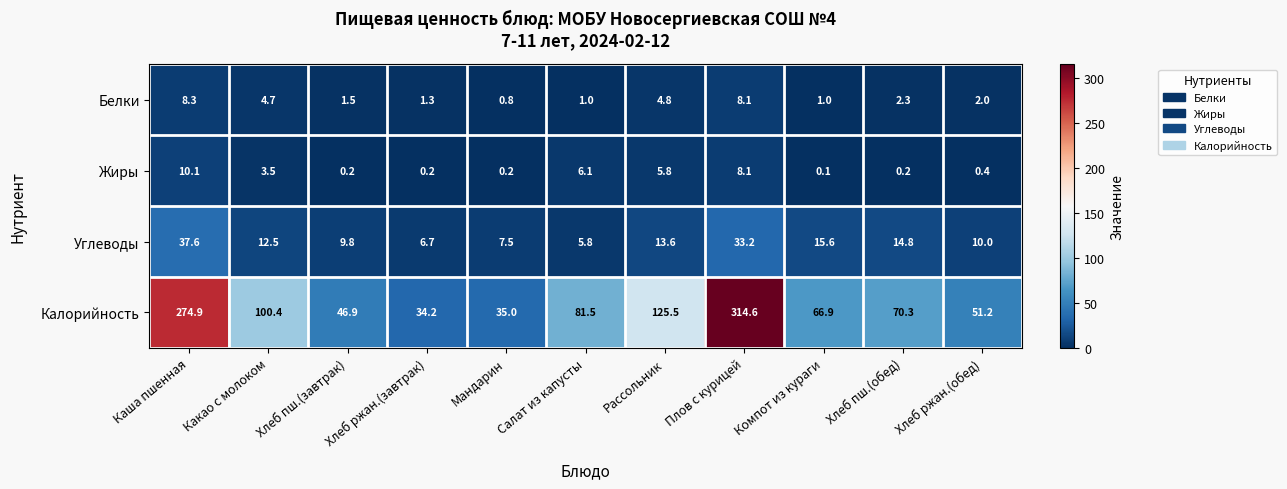

At which category is the sum across all series the highest?

Плов с курицей